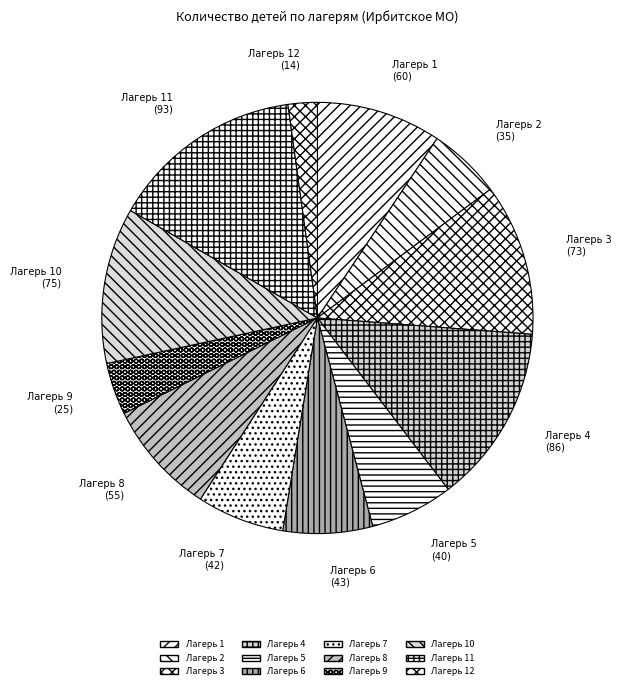

Which category has the biggest portion of the pie?

Лагерь 11